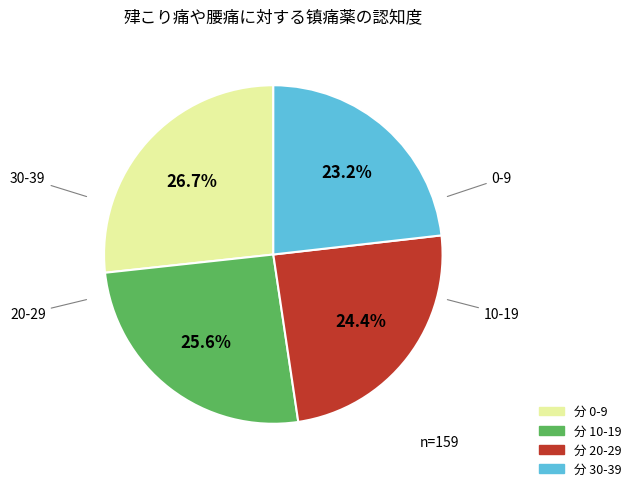

Is there a majority slice in this chart?

No